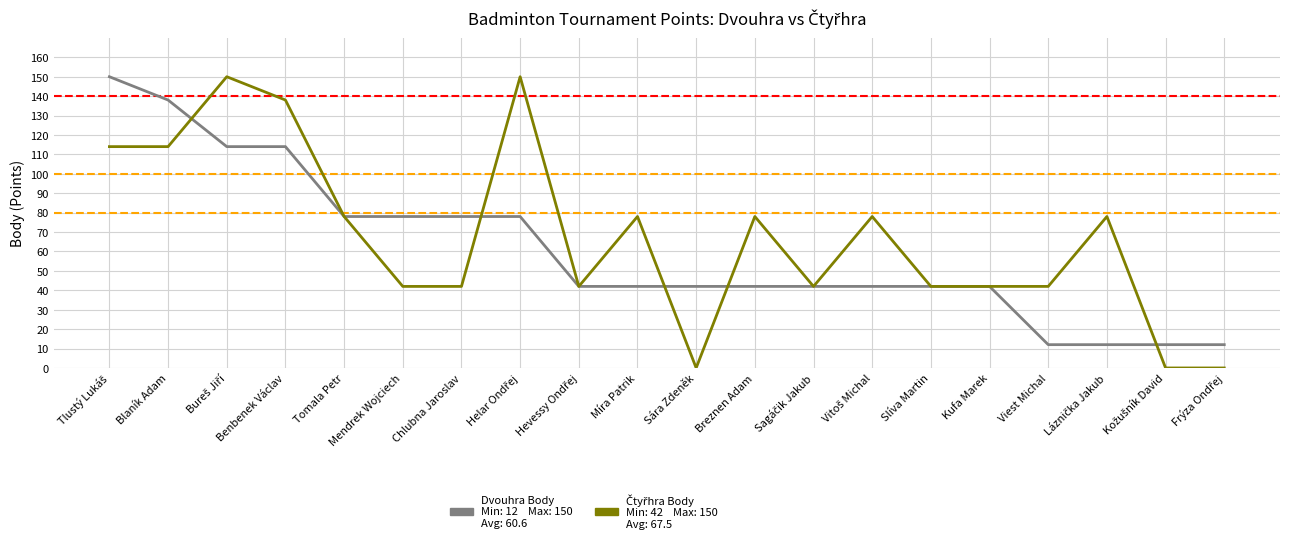

What is the total value across all series at Benbenek Václav?

252